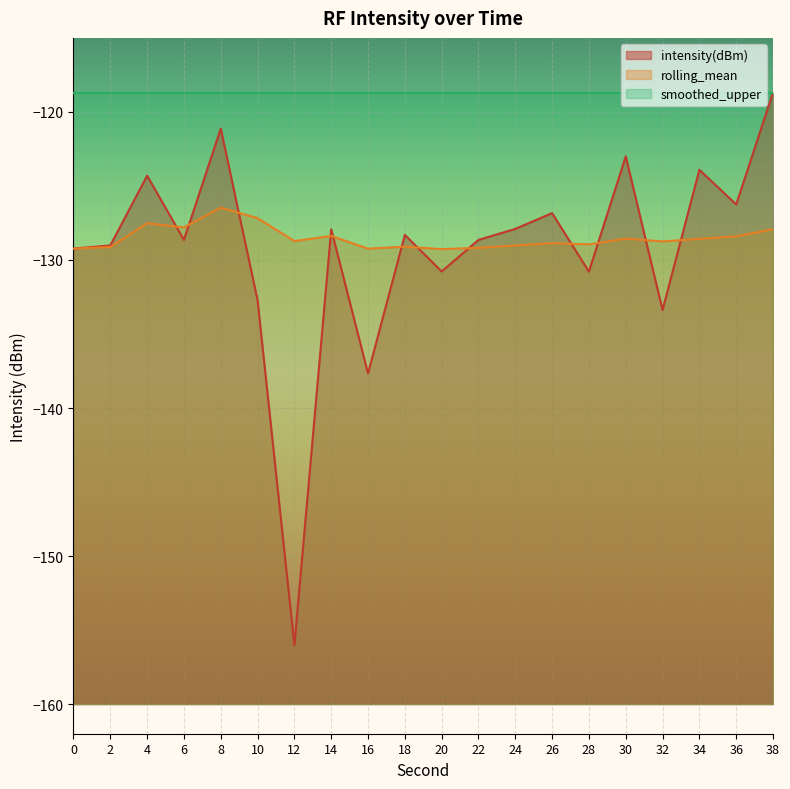

What is the average value of the rolling_mean series?

-128.5